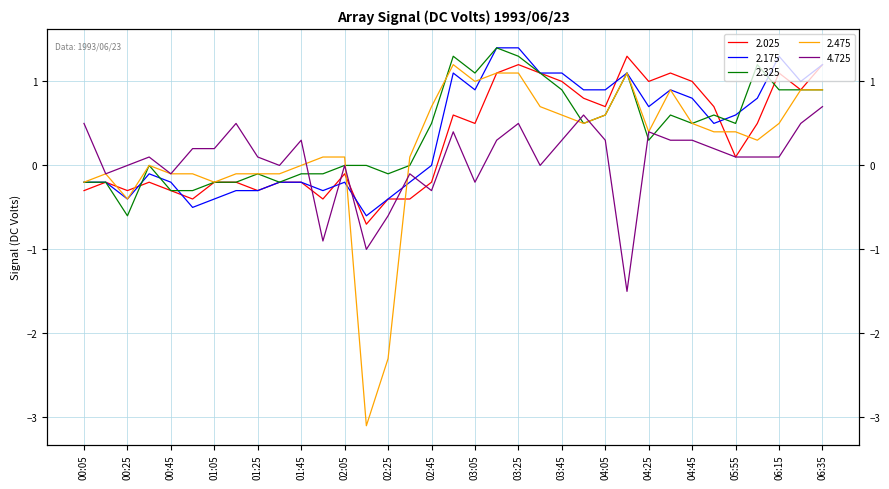

What are all the series names shown in the legend?

2.025, 2.175, 2.325, 2.475, 4.725